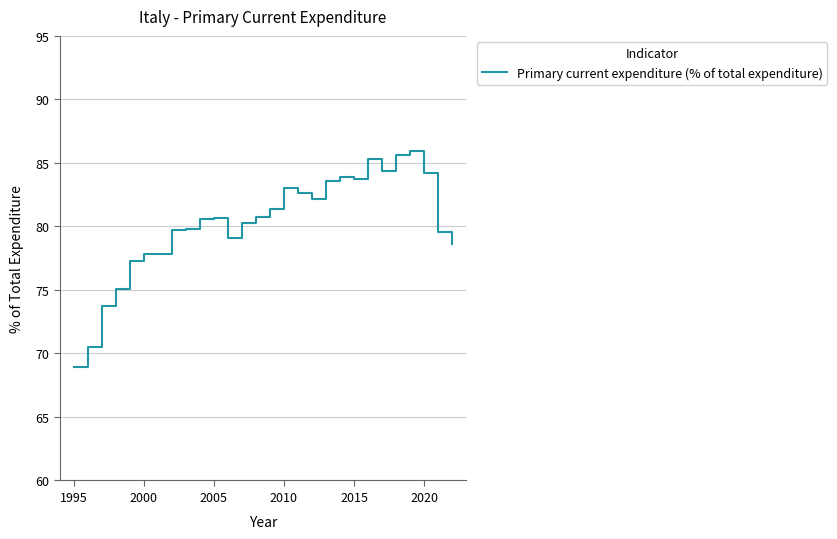

What is the maximum value shown in the chart?

85.9